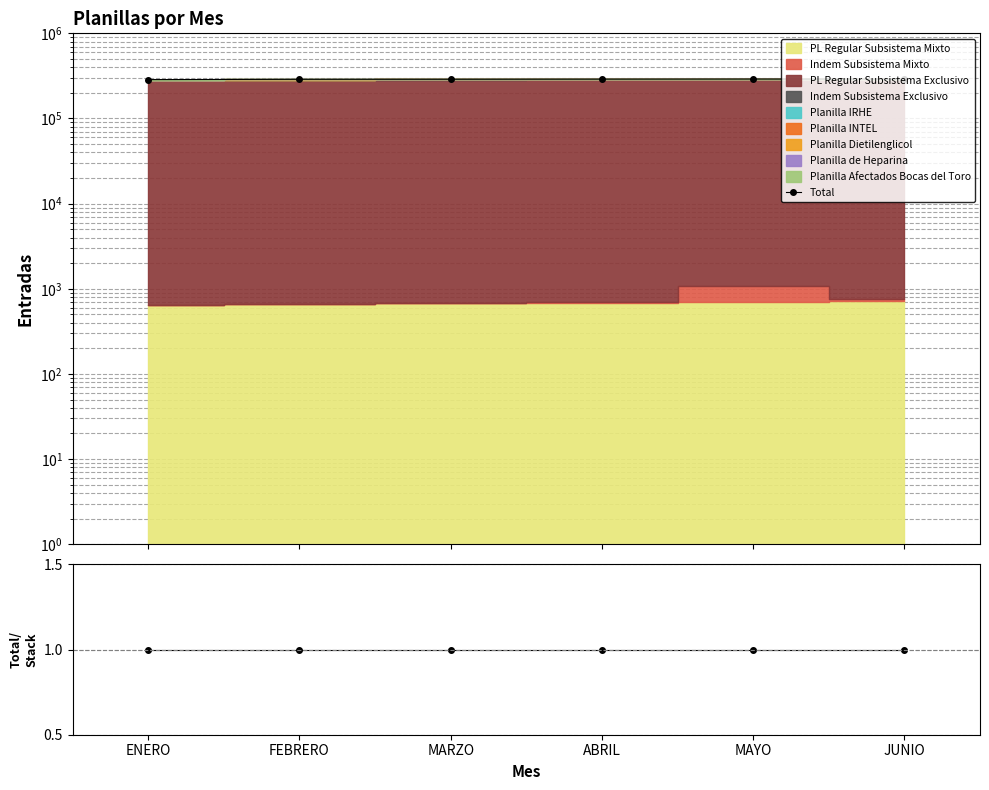

Does the chart have visible grid lines?

Yes